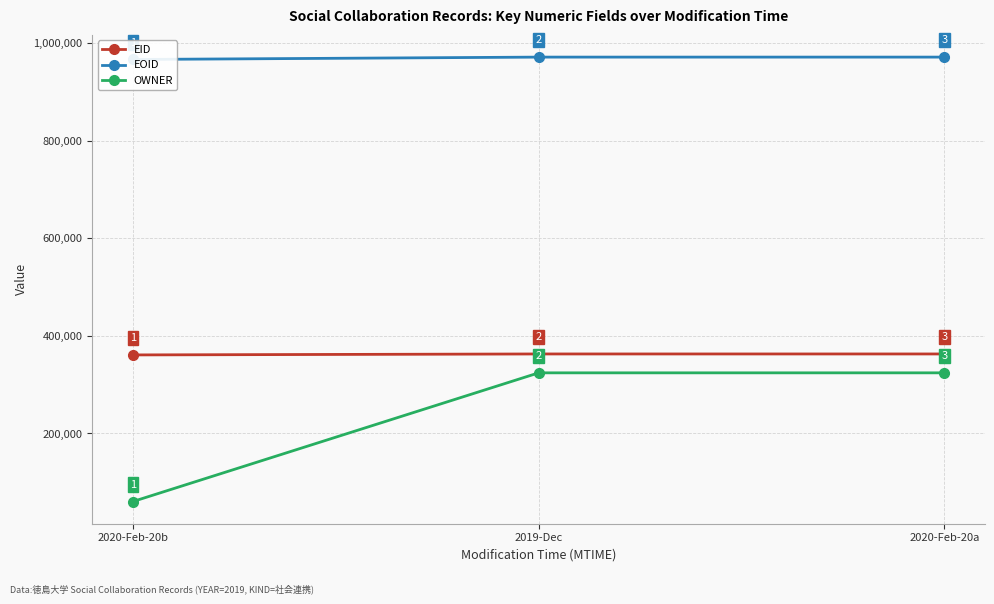

What is the difference between the EOID values at 2019-Dec and 2020-Feb-20b?

4869